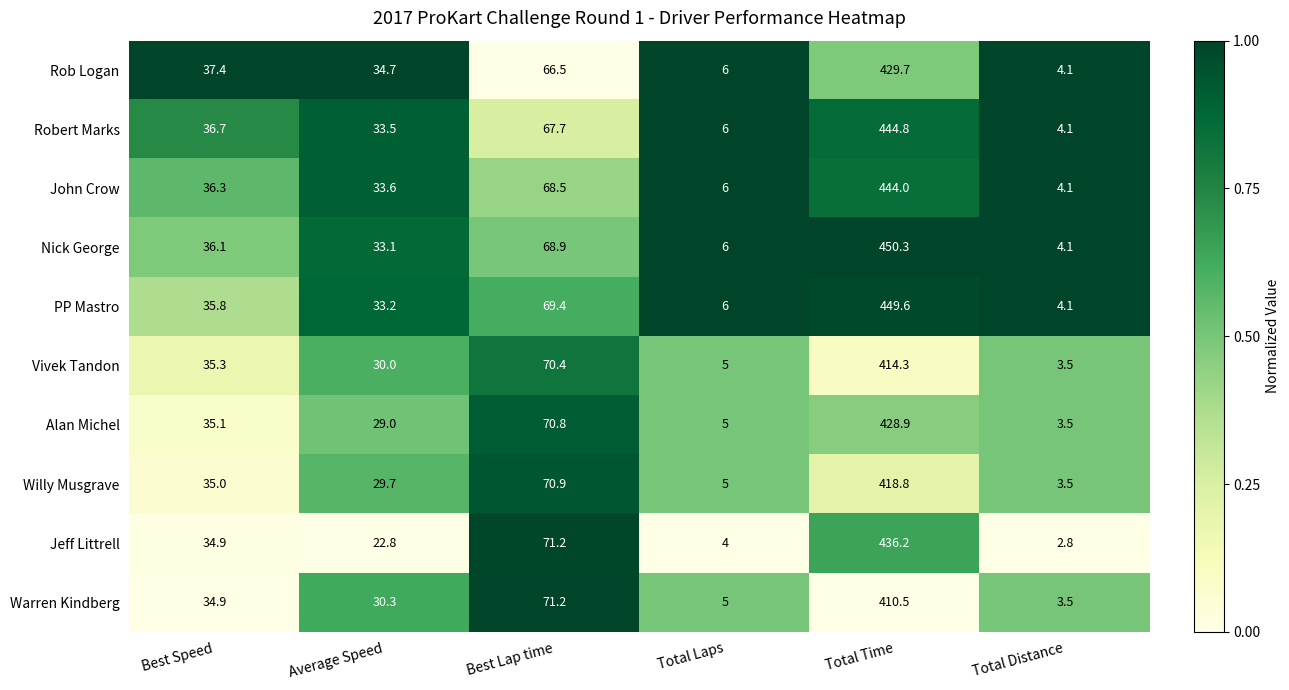

Where is Willy Musgrave nearest to the value 211?

Best Lap time